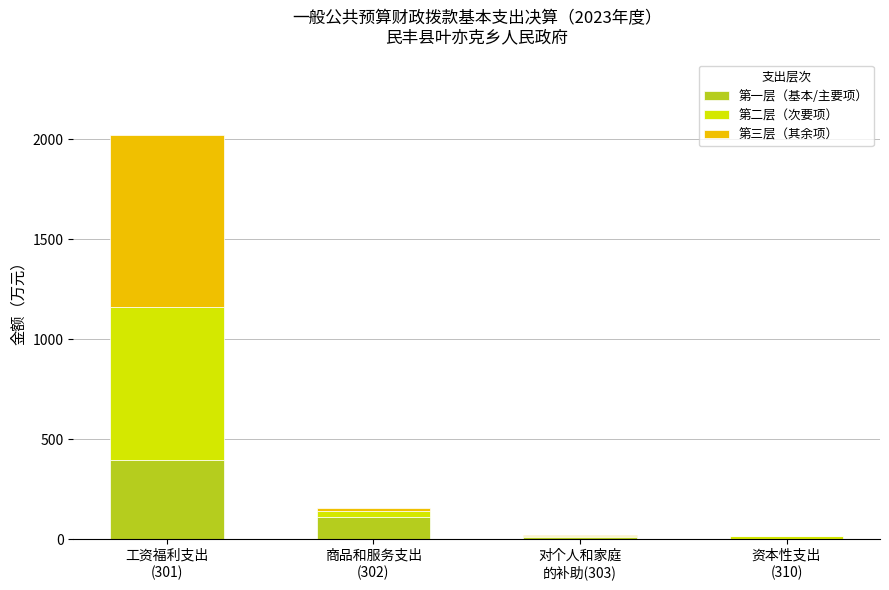

What is the sum of all 第一层（基本/主要项） values?

515.7